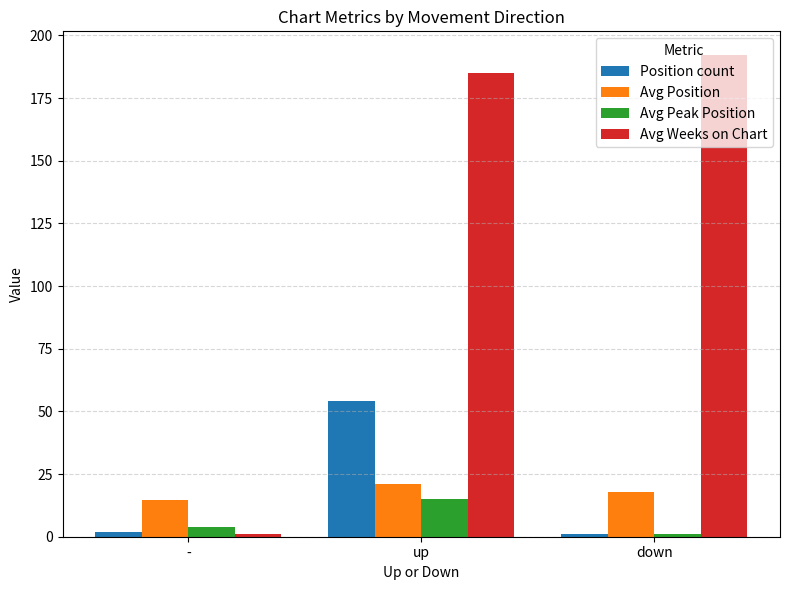

What is the difference between the second highest and minimum values in the Avg Peak Position series?

3.0